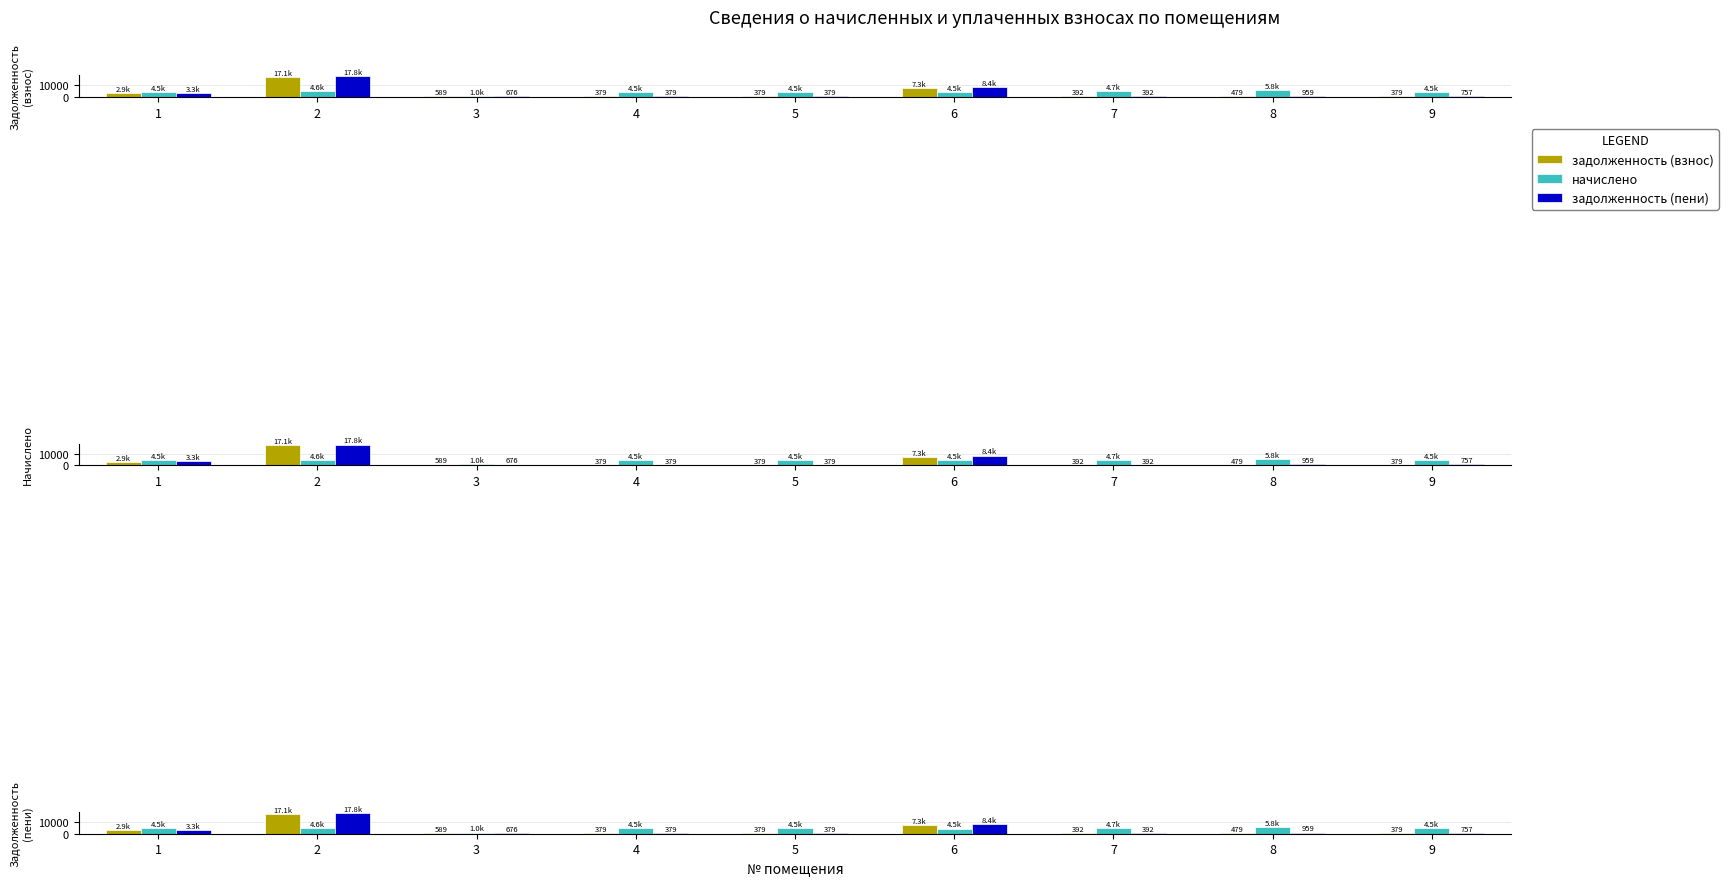

The value of начислено at 6 is 7444.3. True or false?

False